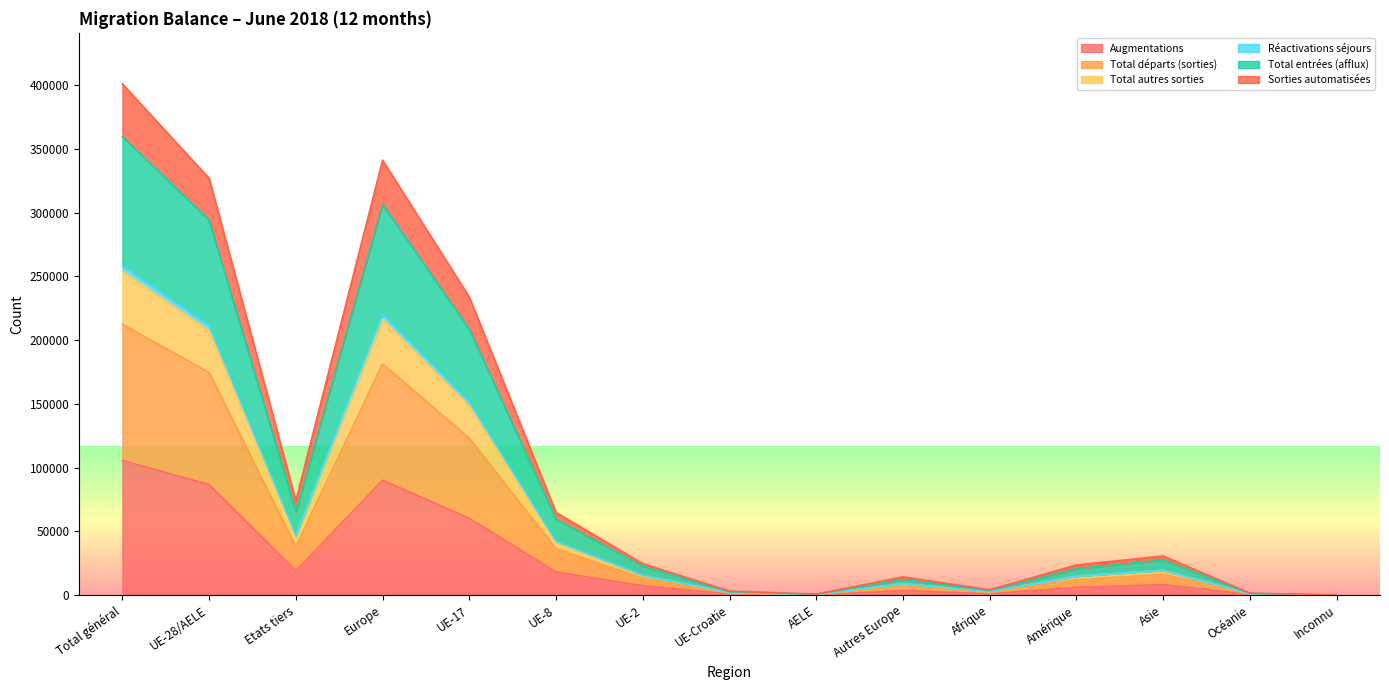

Is it true that Total autres sorties equals 77453 at UE-17?

False